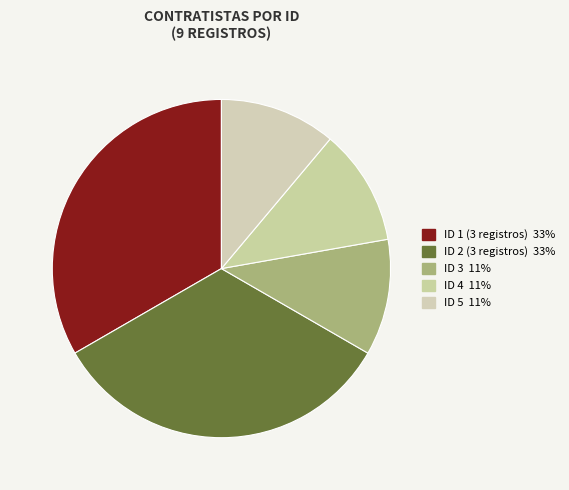

How many slices are in this pie chart?

5